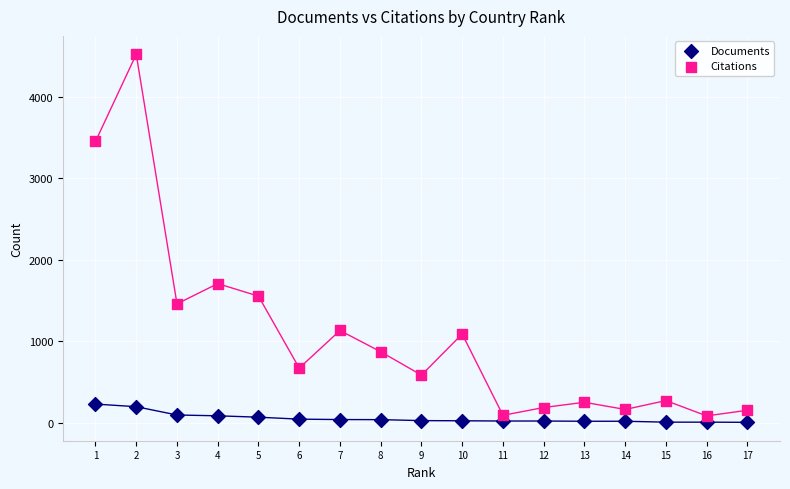

Which series reaches the maximum Y coordinate?

Citations